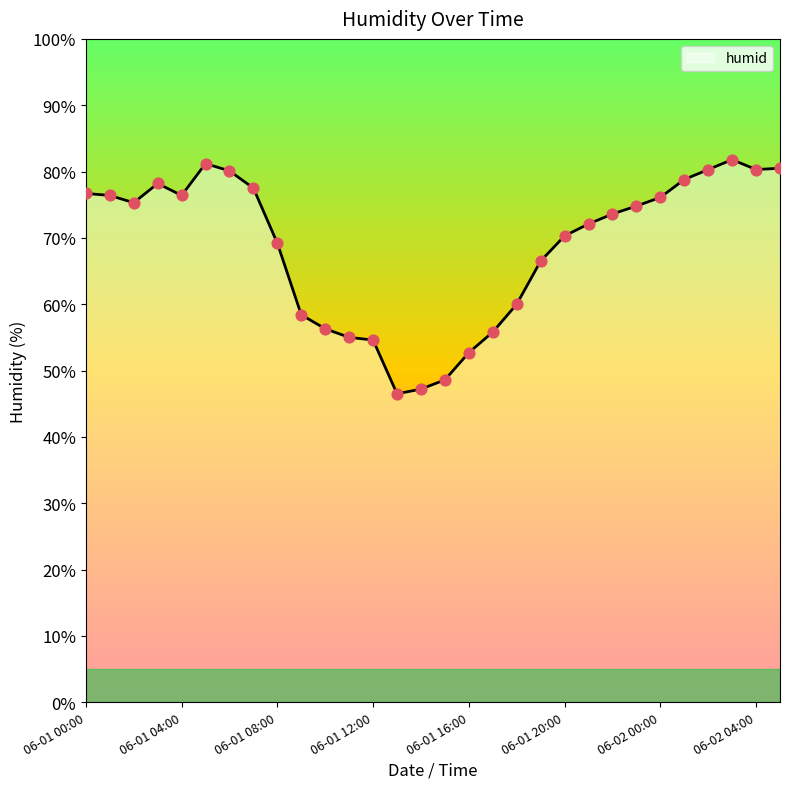

What is the change in value from 06-01 12:00 to 06-02 01:00?

+24.2